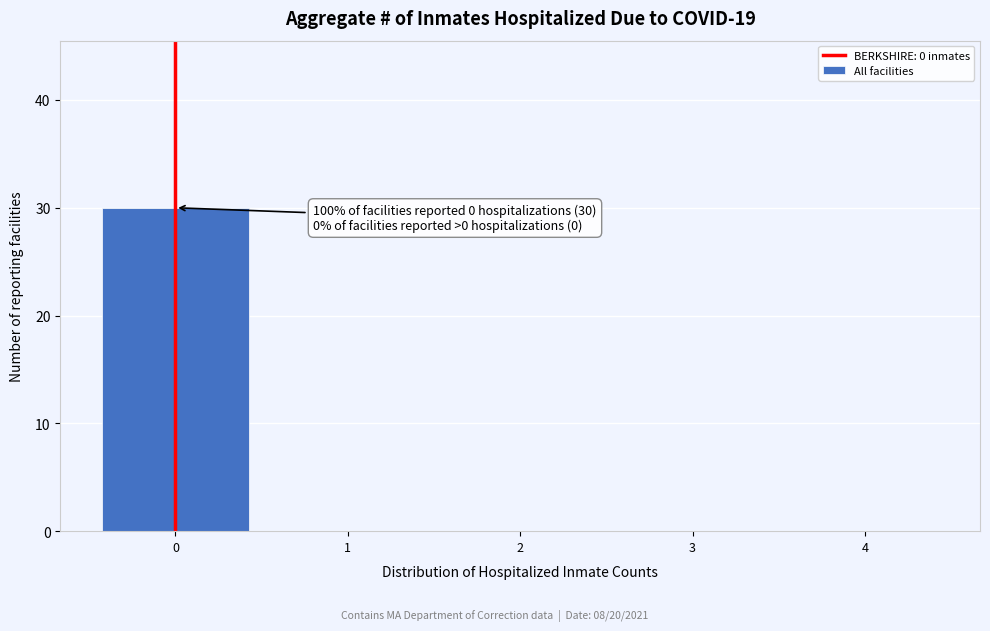

Over which range of the x-axis is the bar tallest?

-0.5 to 0.5